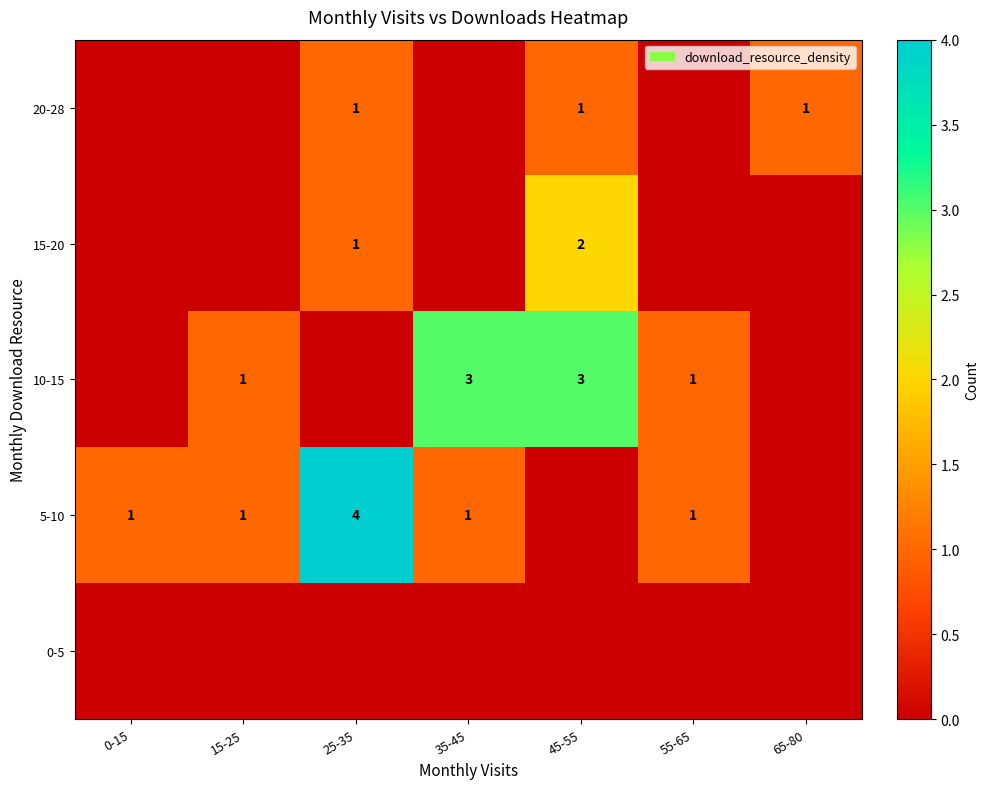

Which label corresponds to the largest value in the chart?

25-35